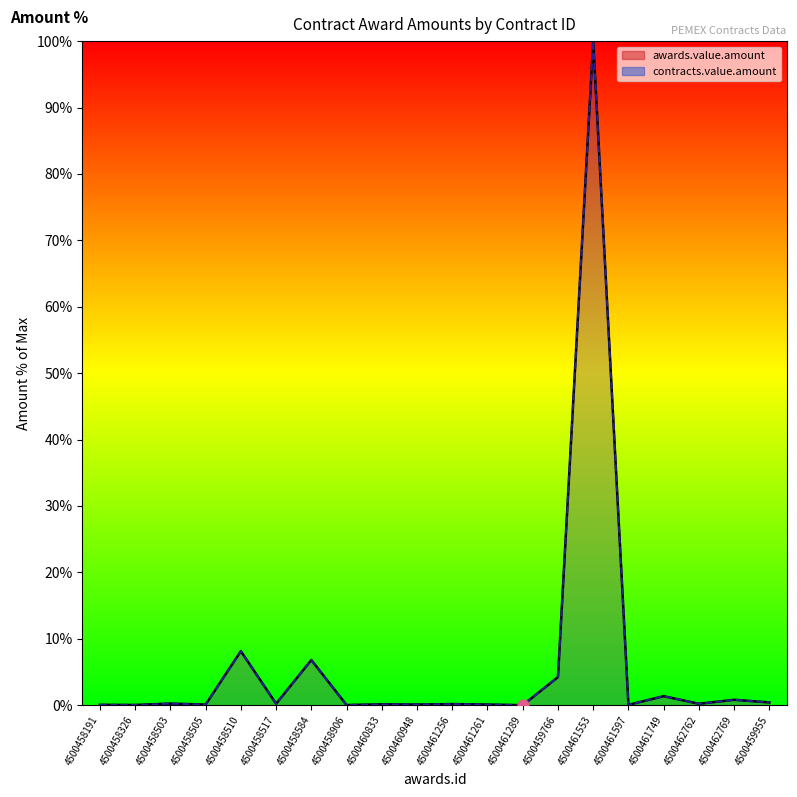

At how many categories does at least one series exceed 53?

1